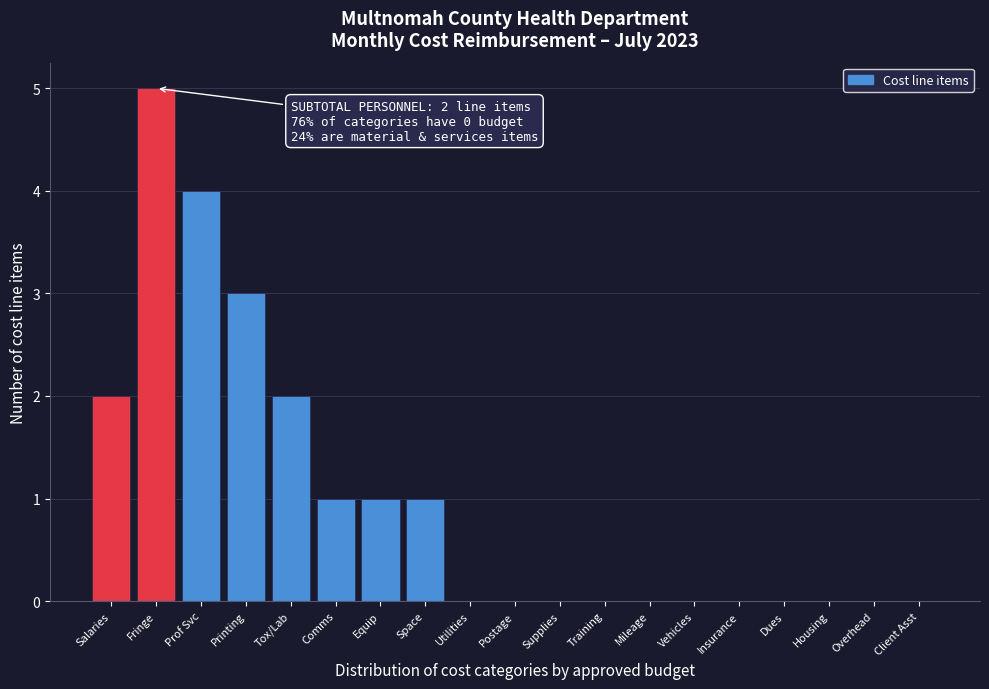

Reading left to right, extract all data points from this chart.

Salaries=2	Fringe=5	Prof Svc=4	Printing=3	Tox/Lab=2	Comms=1	Equip=1	Space=1	Utilities=0	Postage=0	Supplies=0	Training=0	Mileage=0	Vehicles=0	Insurance=0	Dues=0	Housing=0	Overhead=0	Client Asst=0